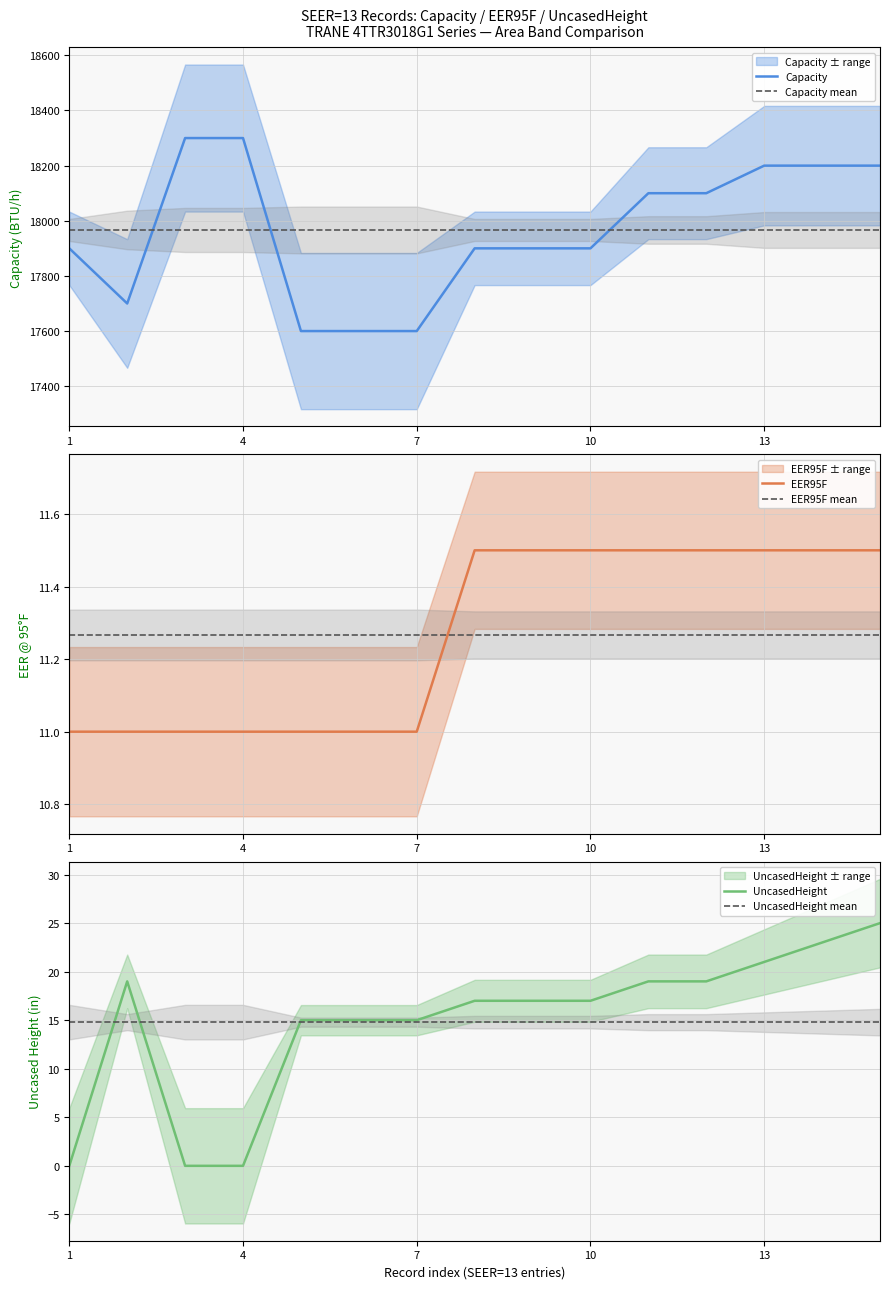

What is the highest value of the Capacity mean series?

17966.7